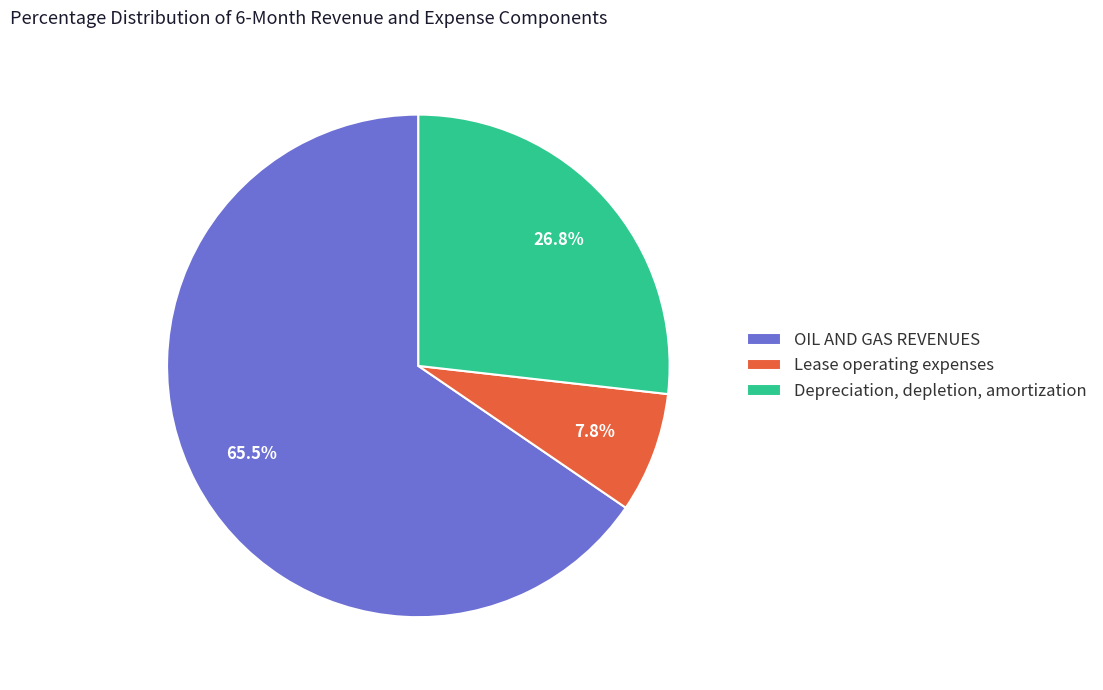

Combined, do Lease operating expenses and OIL AND GAS REVENUES account for over 50%?

Yes